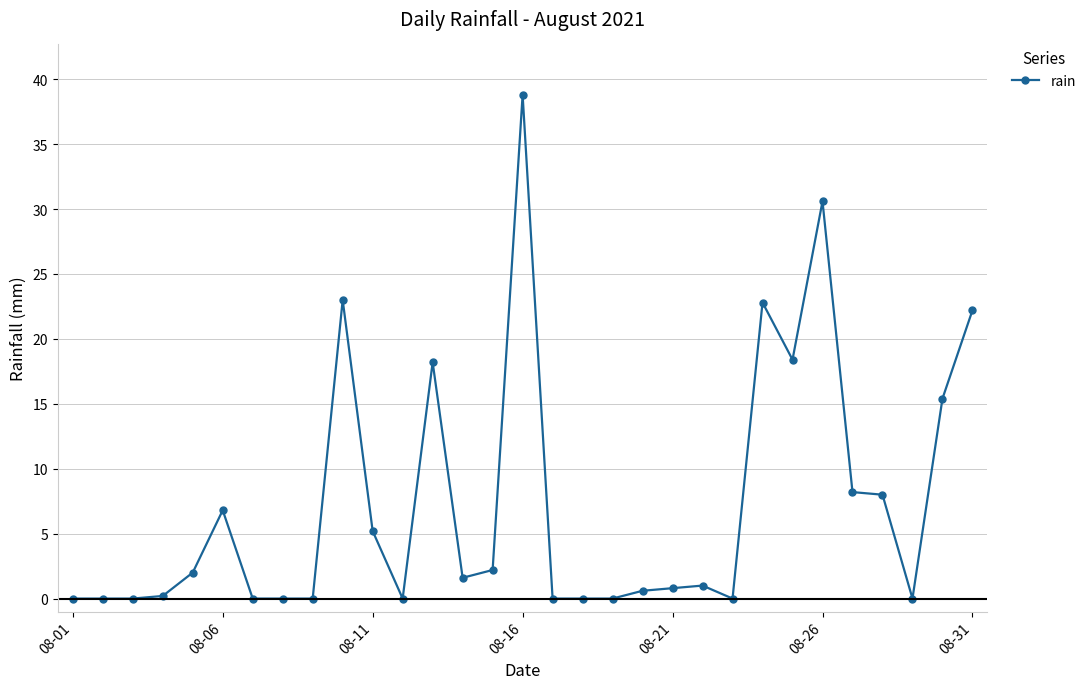

What is the greatest value displayed?

38.8